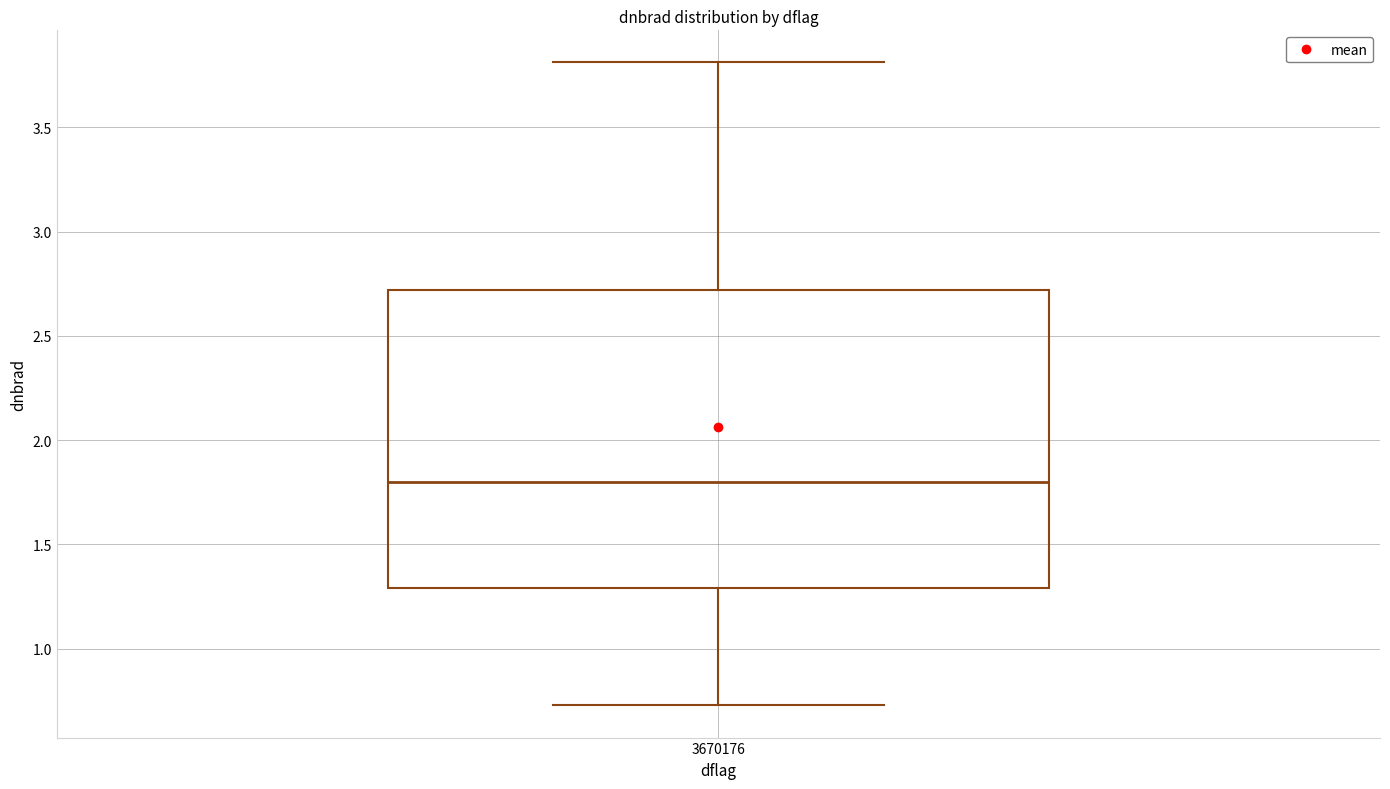

Where does the lower whisker of the box at x = 3670176 end on the y-axis? The values are not printed on the chart, so give them approximately, as read against the axis.

0.75